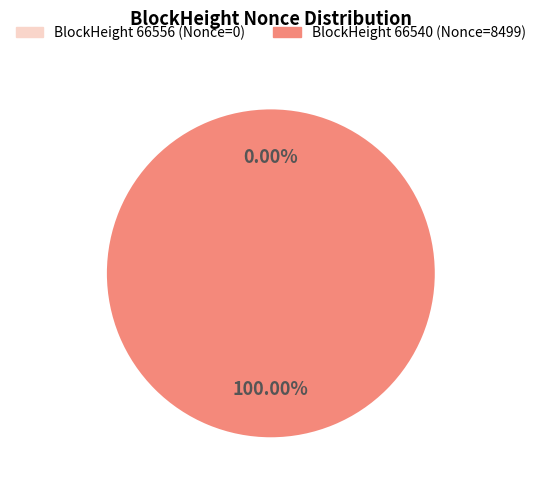

What is the change in value from 66556 to 66540?

+8499